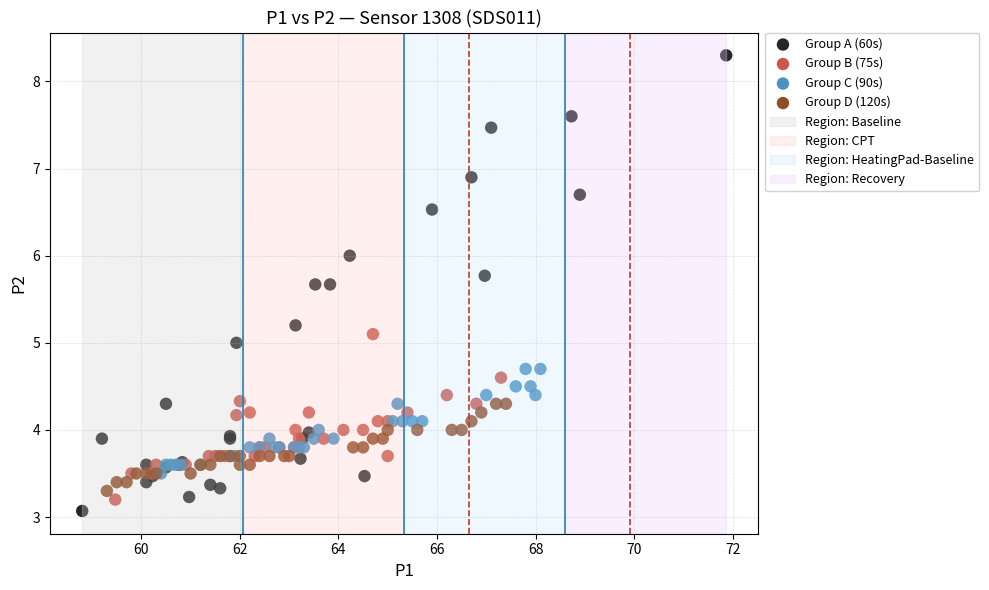

Which series reaches the minimum Y coordinate?

Group A (60s)